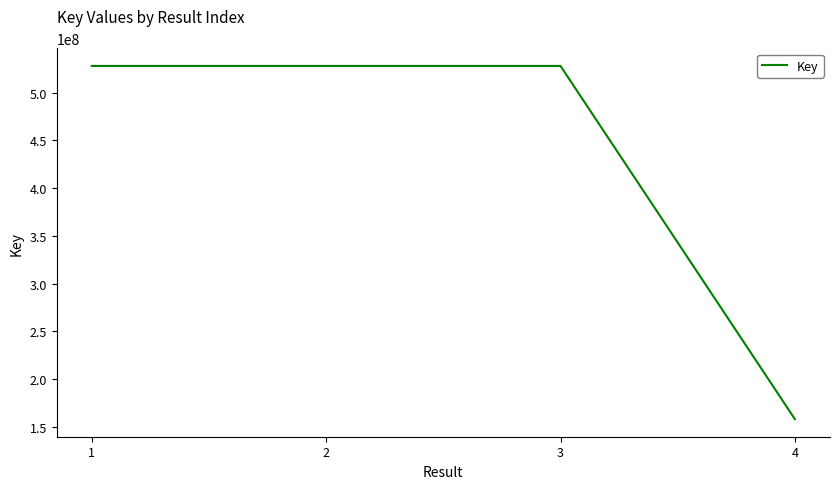

What is the maximum value shown in the chart?

527909101